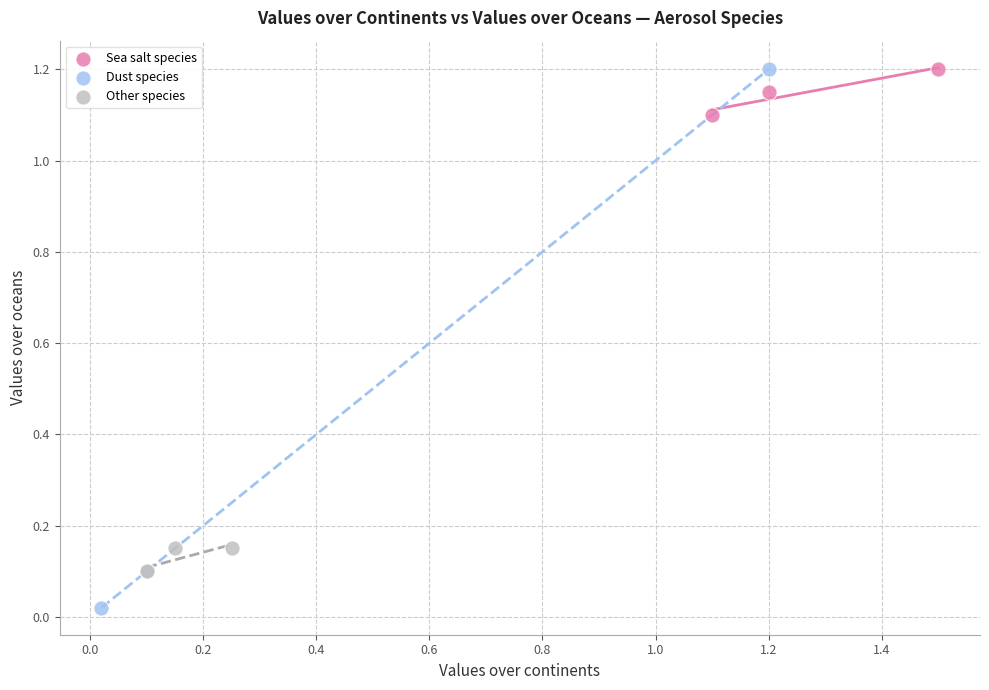

Which series contains the lowest Y value?

Dust species